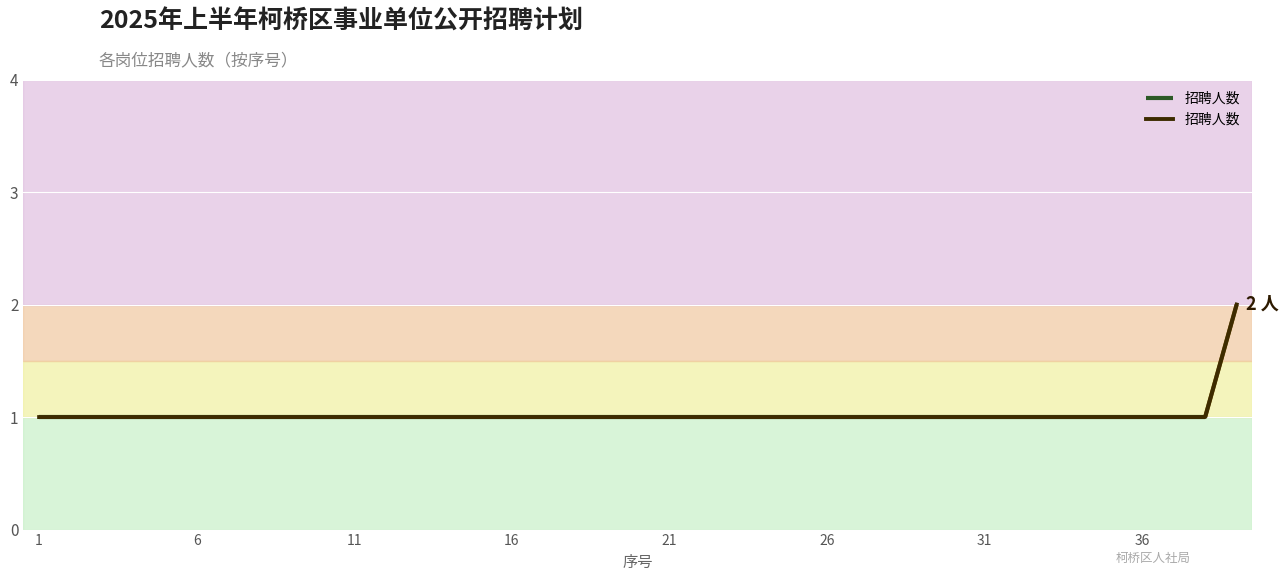

How many values exceed 1?

1